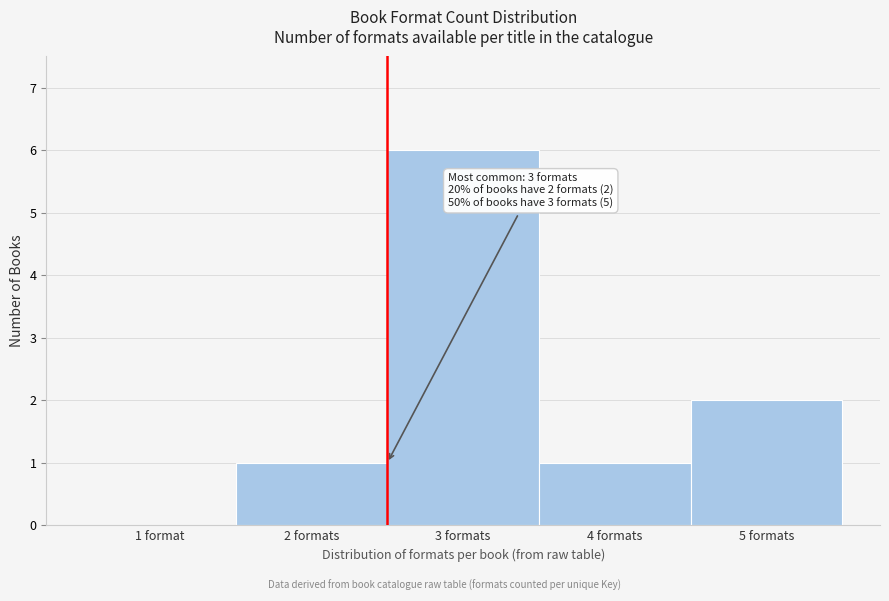

Reading left to right, transcribe all the data shown in this chart.

1 format=0	2 formats=1	3 formats=6	4 formats=1	5 formats=2